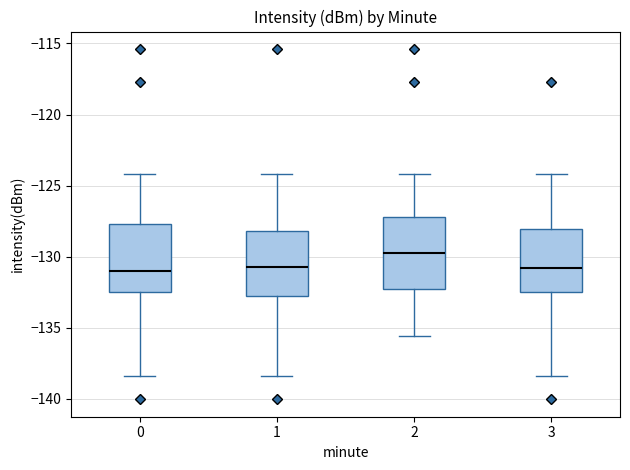

Where does the lower whisker of the box at x = 2 end on the y-axis? The values are not printed on the chart, so give them approximately, as read against the axis.

-135.5